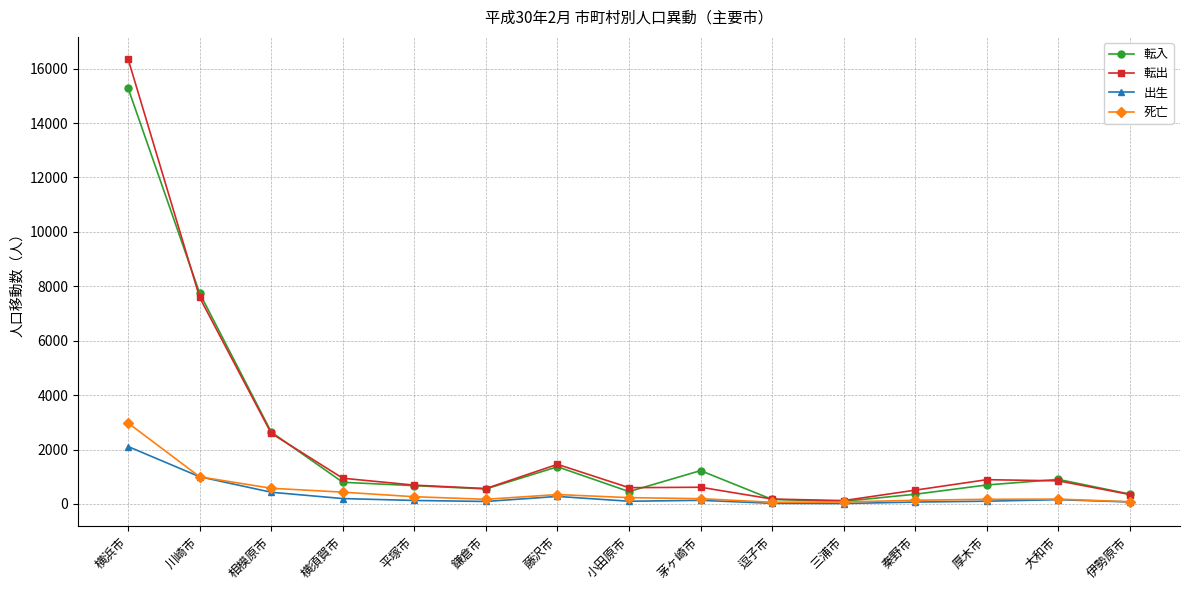

Which series has the widest spread of values?

転出